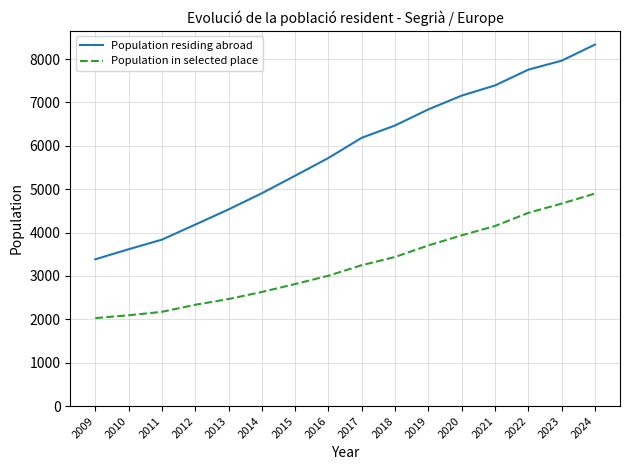

At which category is the sum across all series the highest?

2024